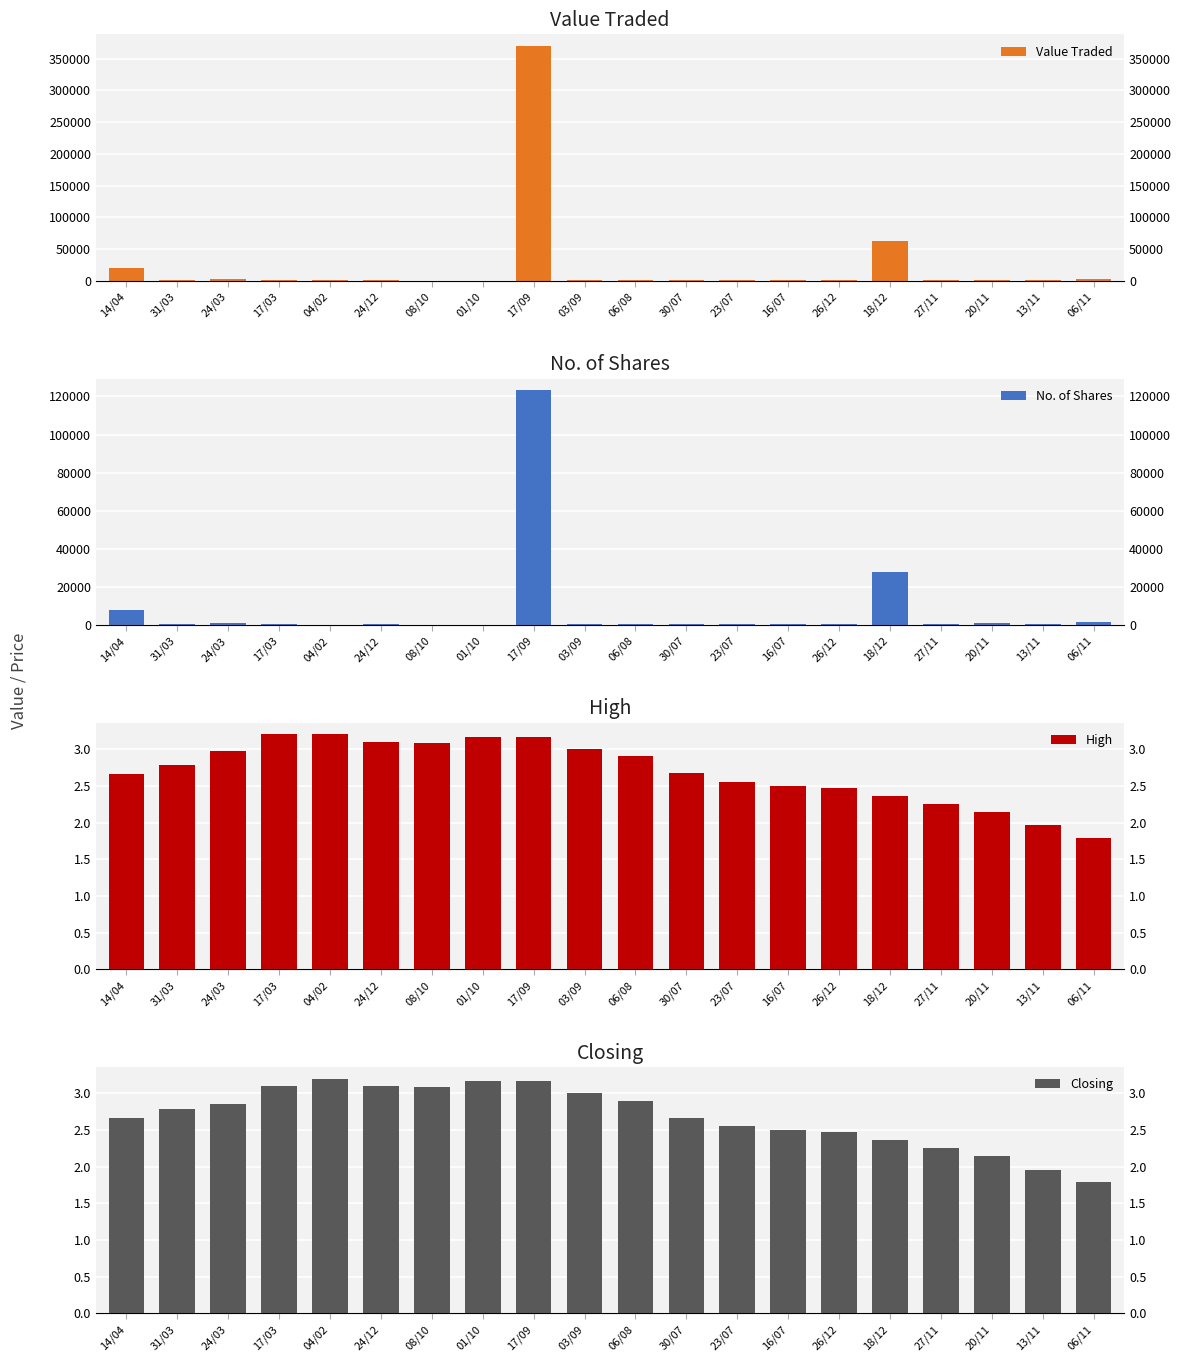

At which label does No. of Shares first exceed 550?

14/04